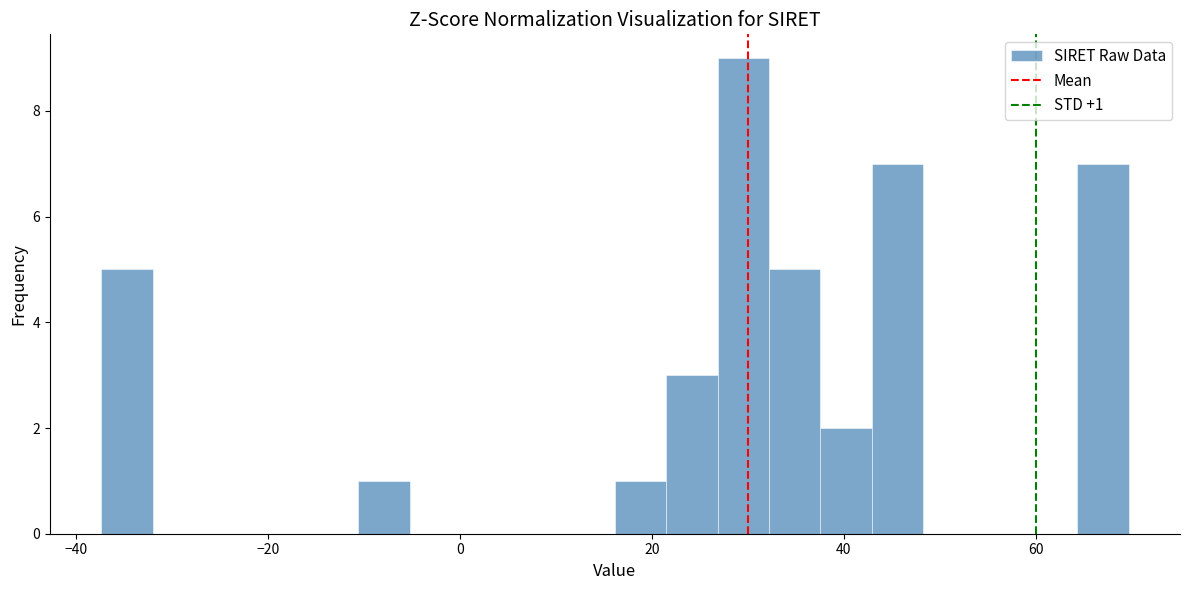

Around what value on the x-axis is the tallest bar? Give the approximate position of its centre, as read against the axis.

30